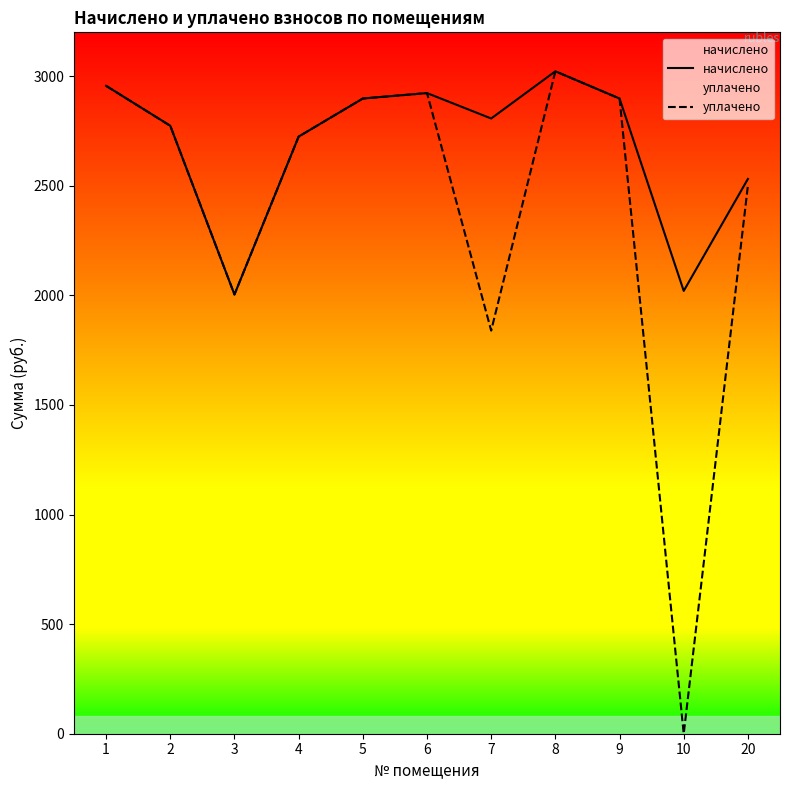

True or false: уплачено and начислено intersect in this chart.

False